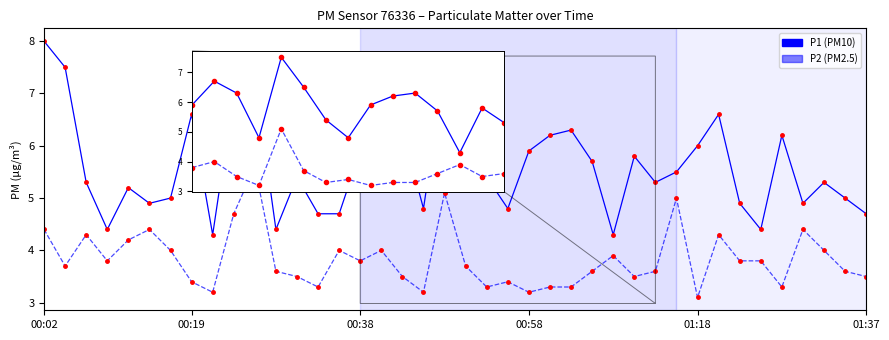

Does the chart have visible grid lines?

No